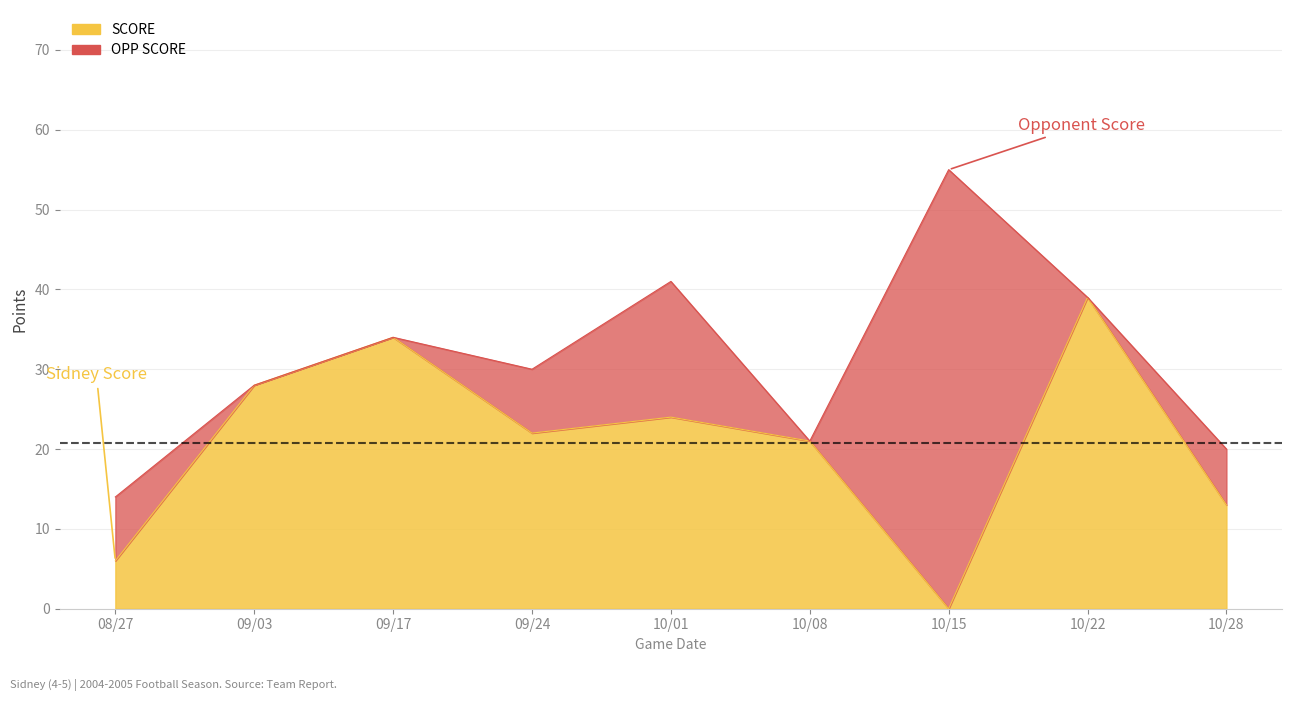

What is the label of the 4th point from the left?

09/24